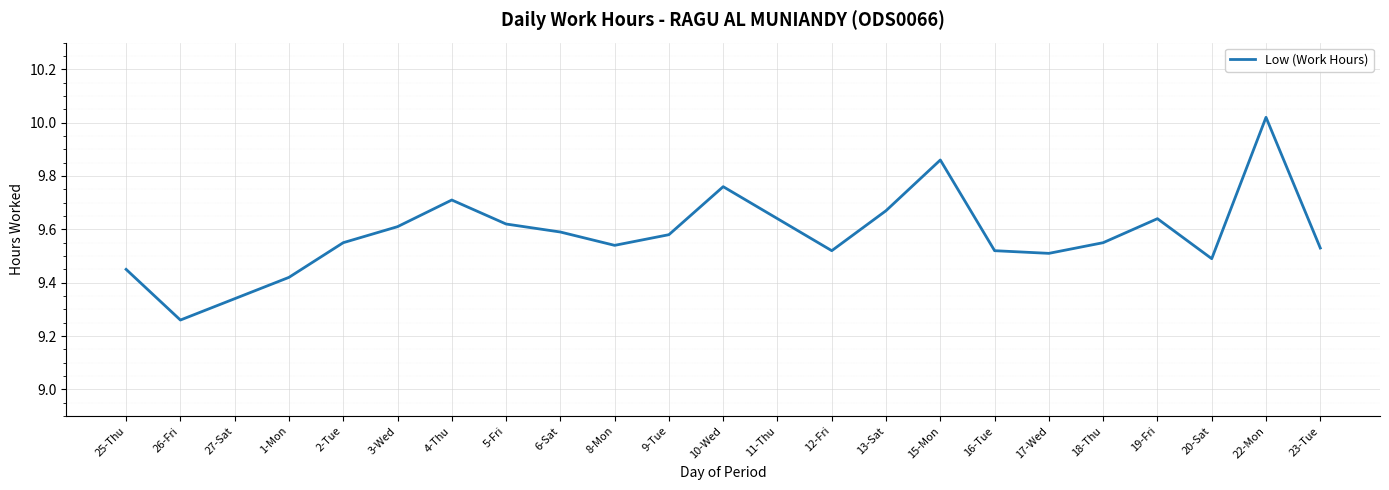

At which category does the chart reach its minimum across all series?

26-Fri